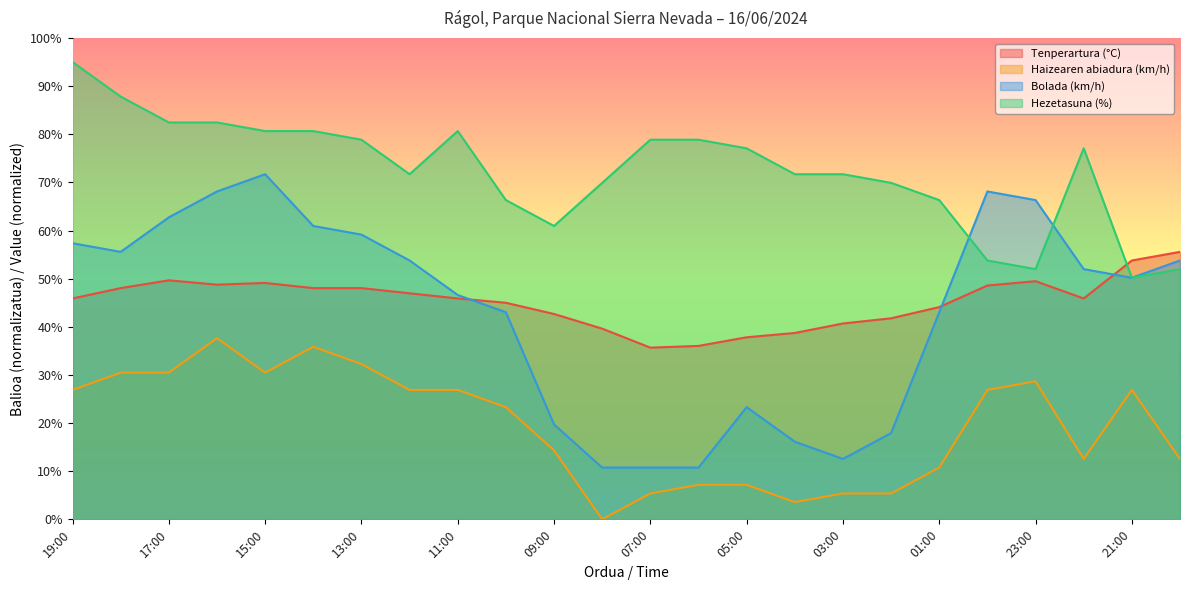

At which label does Bolada (km/h) first exceed 51?

19:00